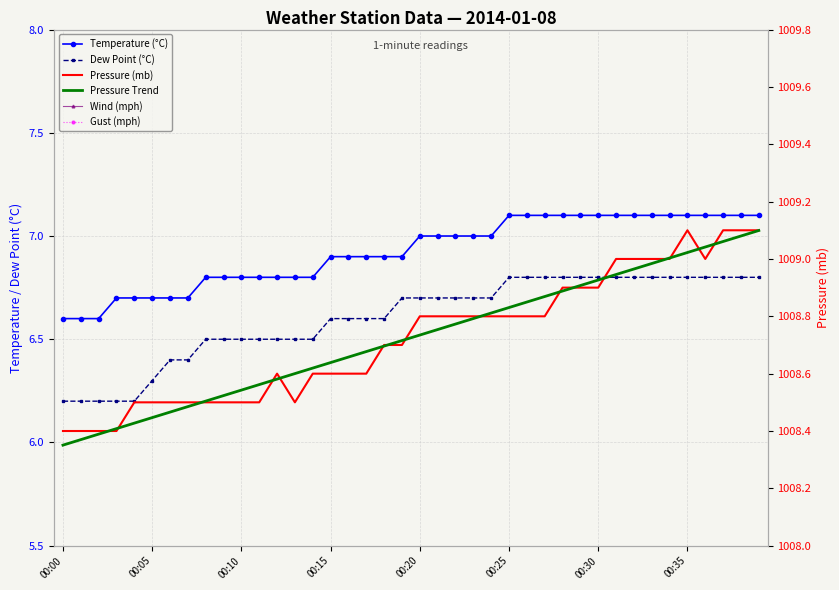

What is the lowest value of the Dew Point (°C) series?

6.2